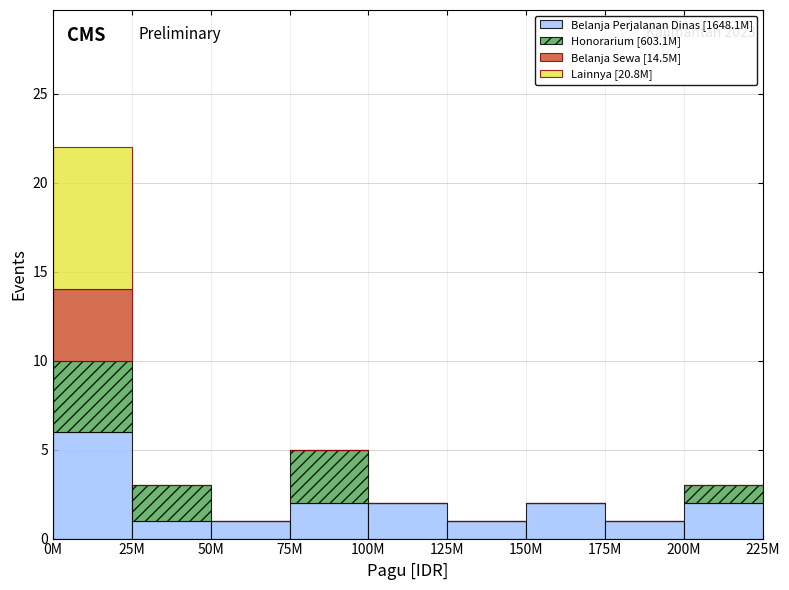

At which category is the sum across all series the highest?

0M